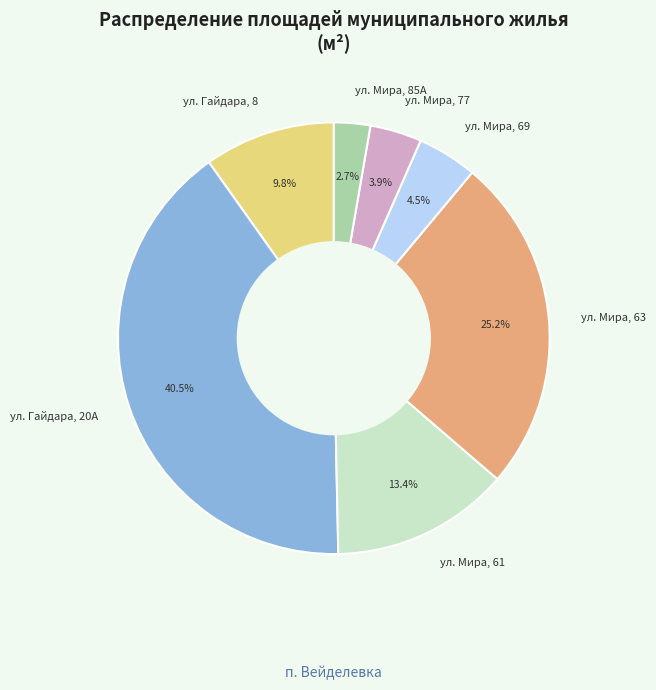

What is the smallest slice in the pie chart?

ул. Мира, 85А